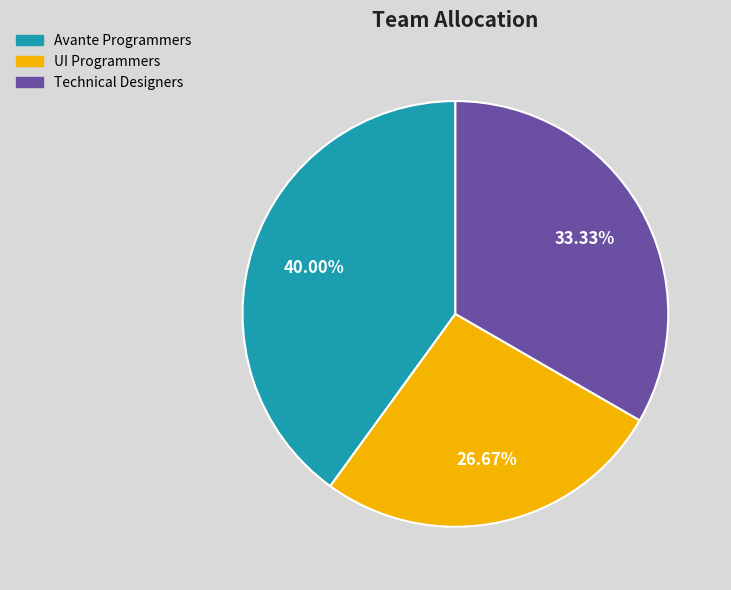

Rank the categories by value from lowest to highest.

UI Programmers, Technical Designers, Avante Programmers